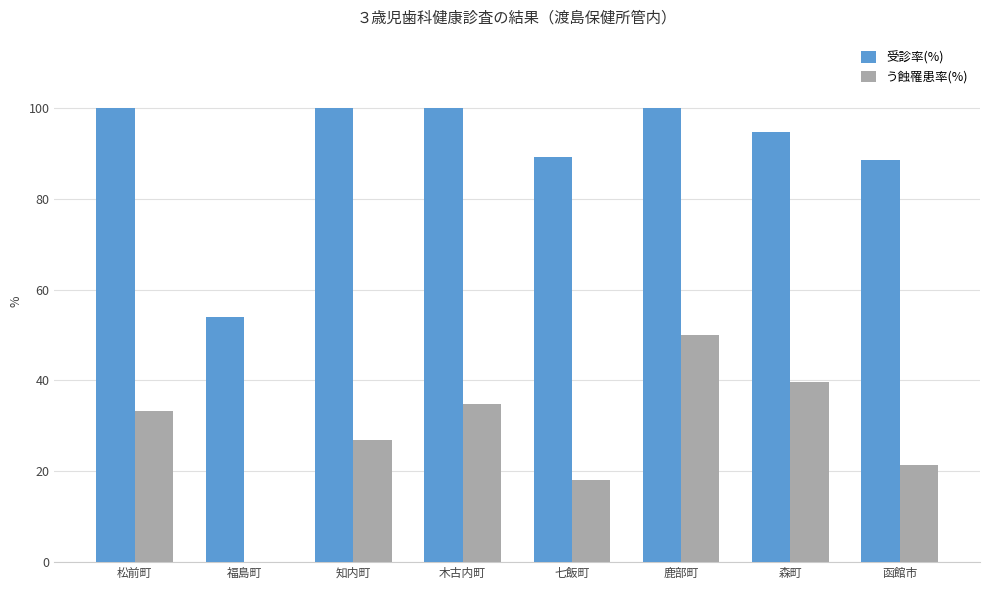

How many data points does each series have?

8